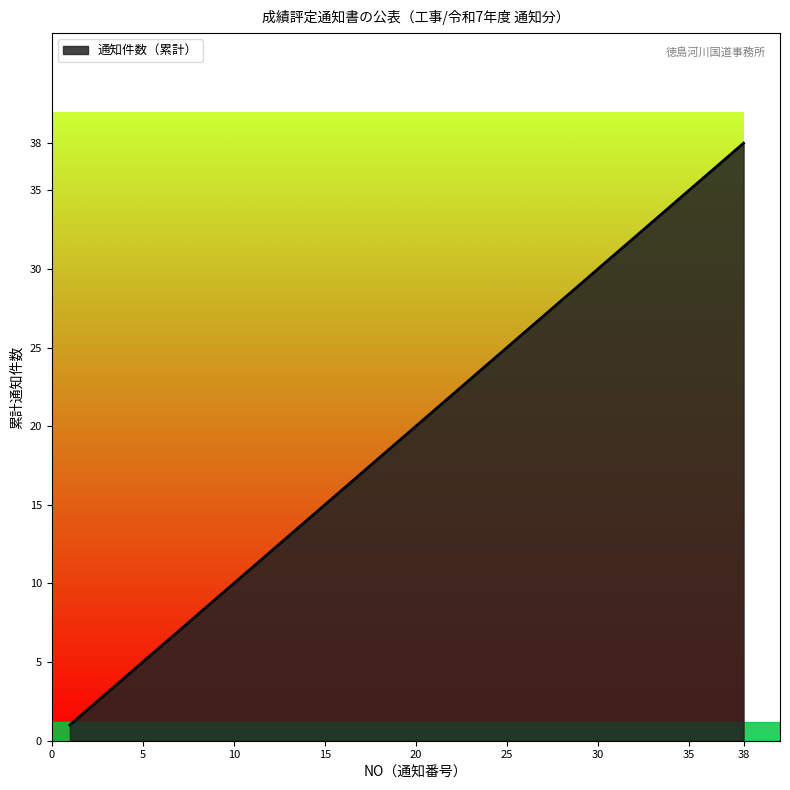

What is the maximum value shown in the chart?

38